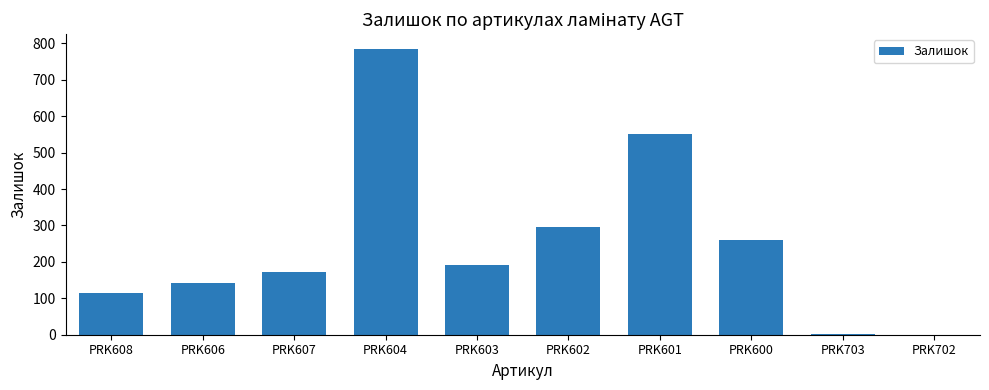

Which category has the highest value across all series?

PRK604